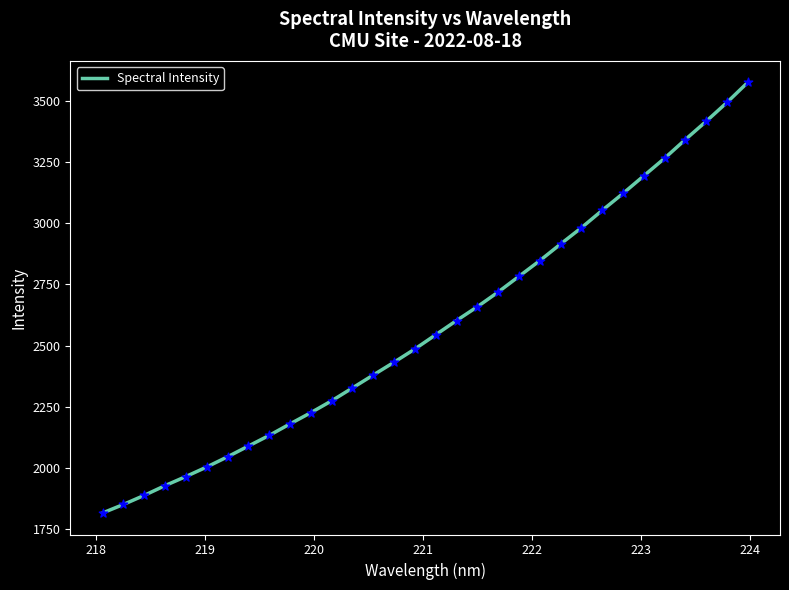

What is the difference between the maximum and minimum values?

1760.1